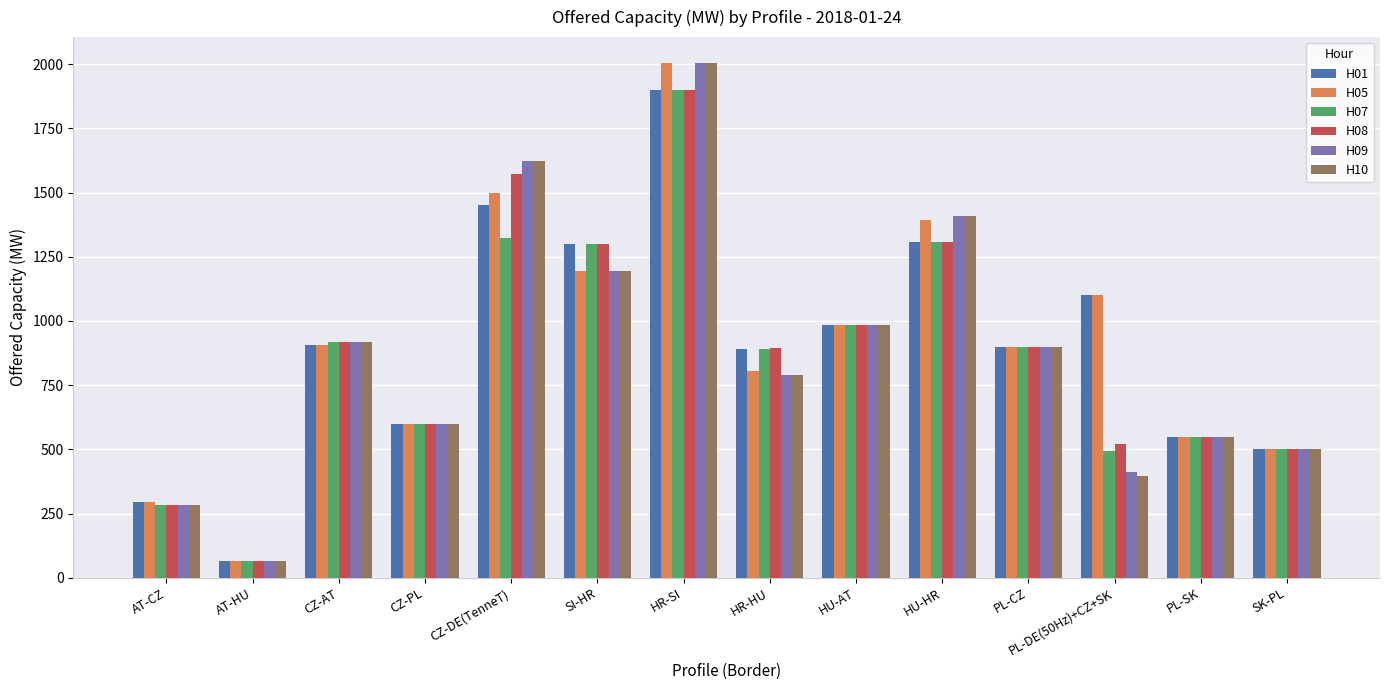

At how many categories does at least one series exceed 436?

12